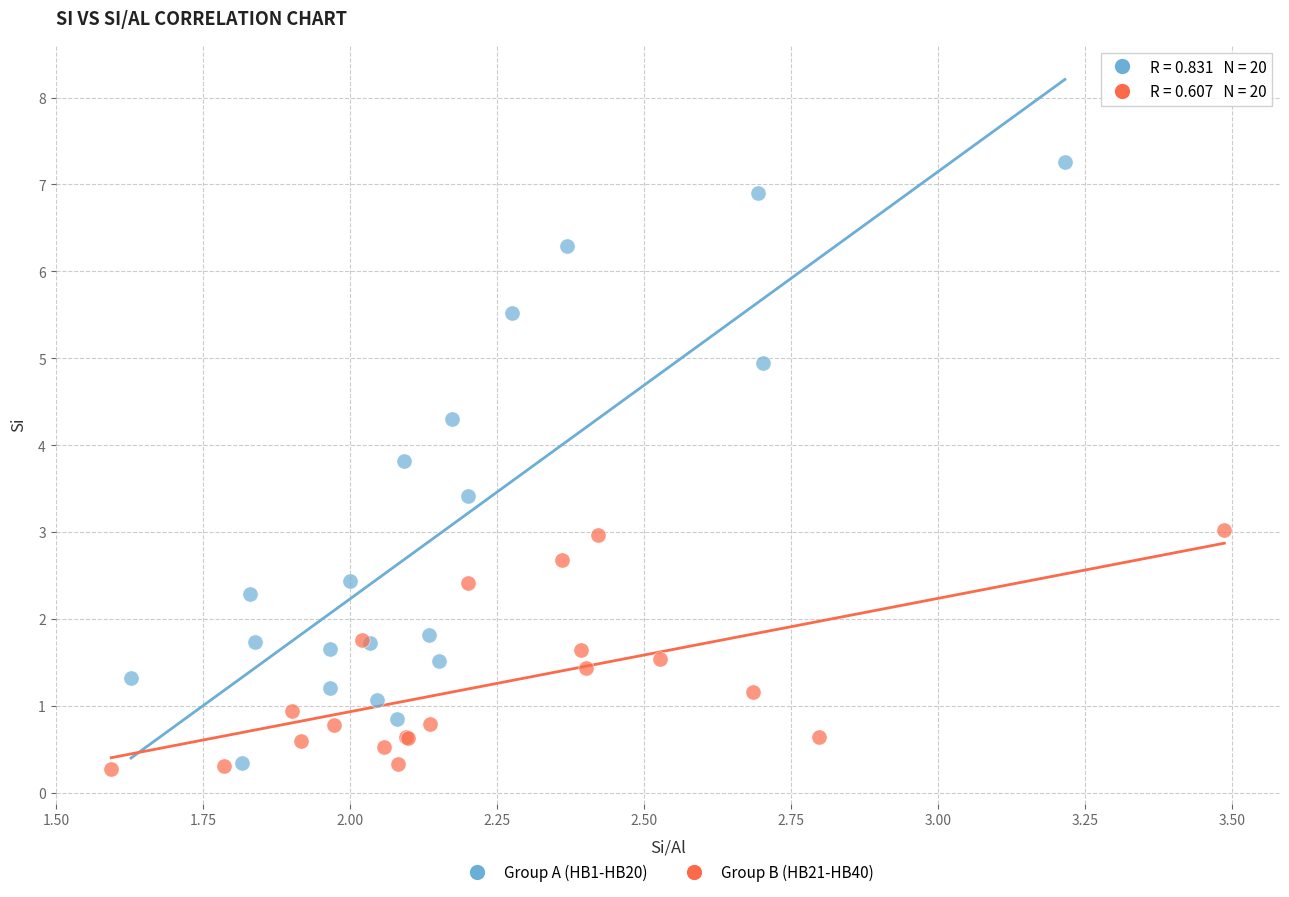

Which series has the widest spread of Y values?

Group A (HB1-HB20)